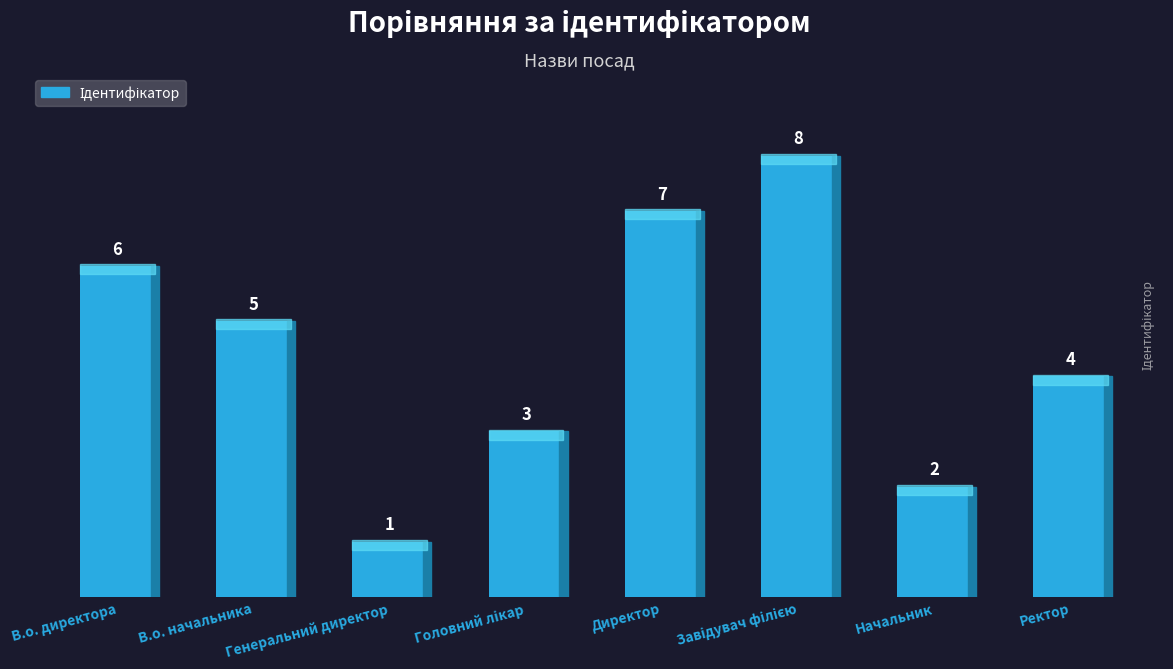

True or false: the data shows 2 at Начальник.

True